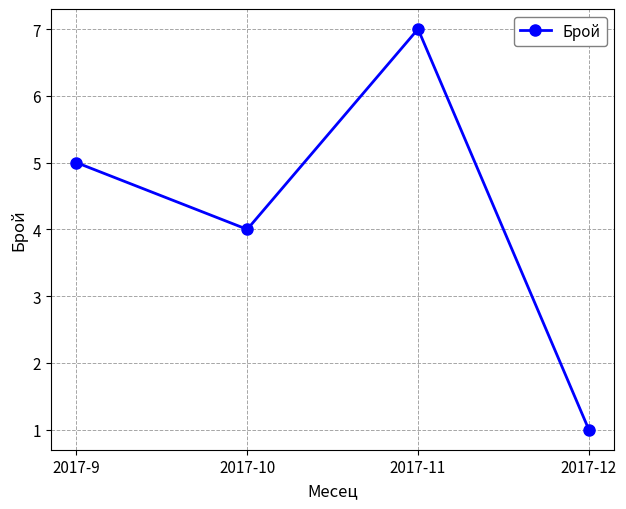

The chart shows a value of 5 at 2017-9. True or false?

True